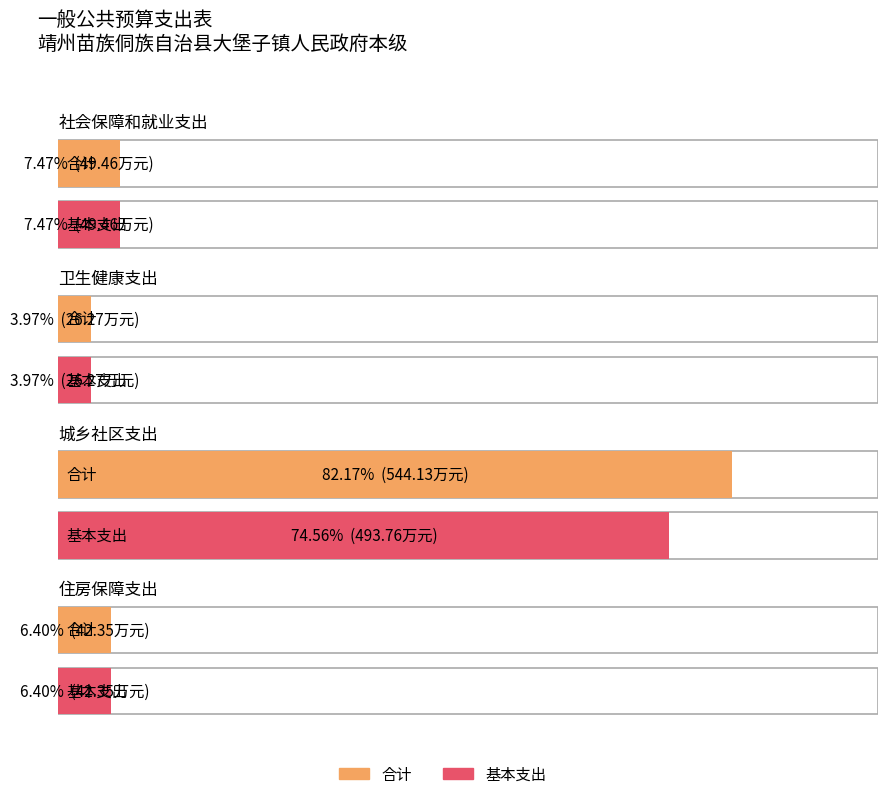

Reading left to right, list all the values displayed in this chart.

合计: 49.5	26.3	544.1	42.4
基本支出: 49.5	26.3	493.8	42.4